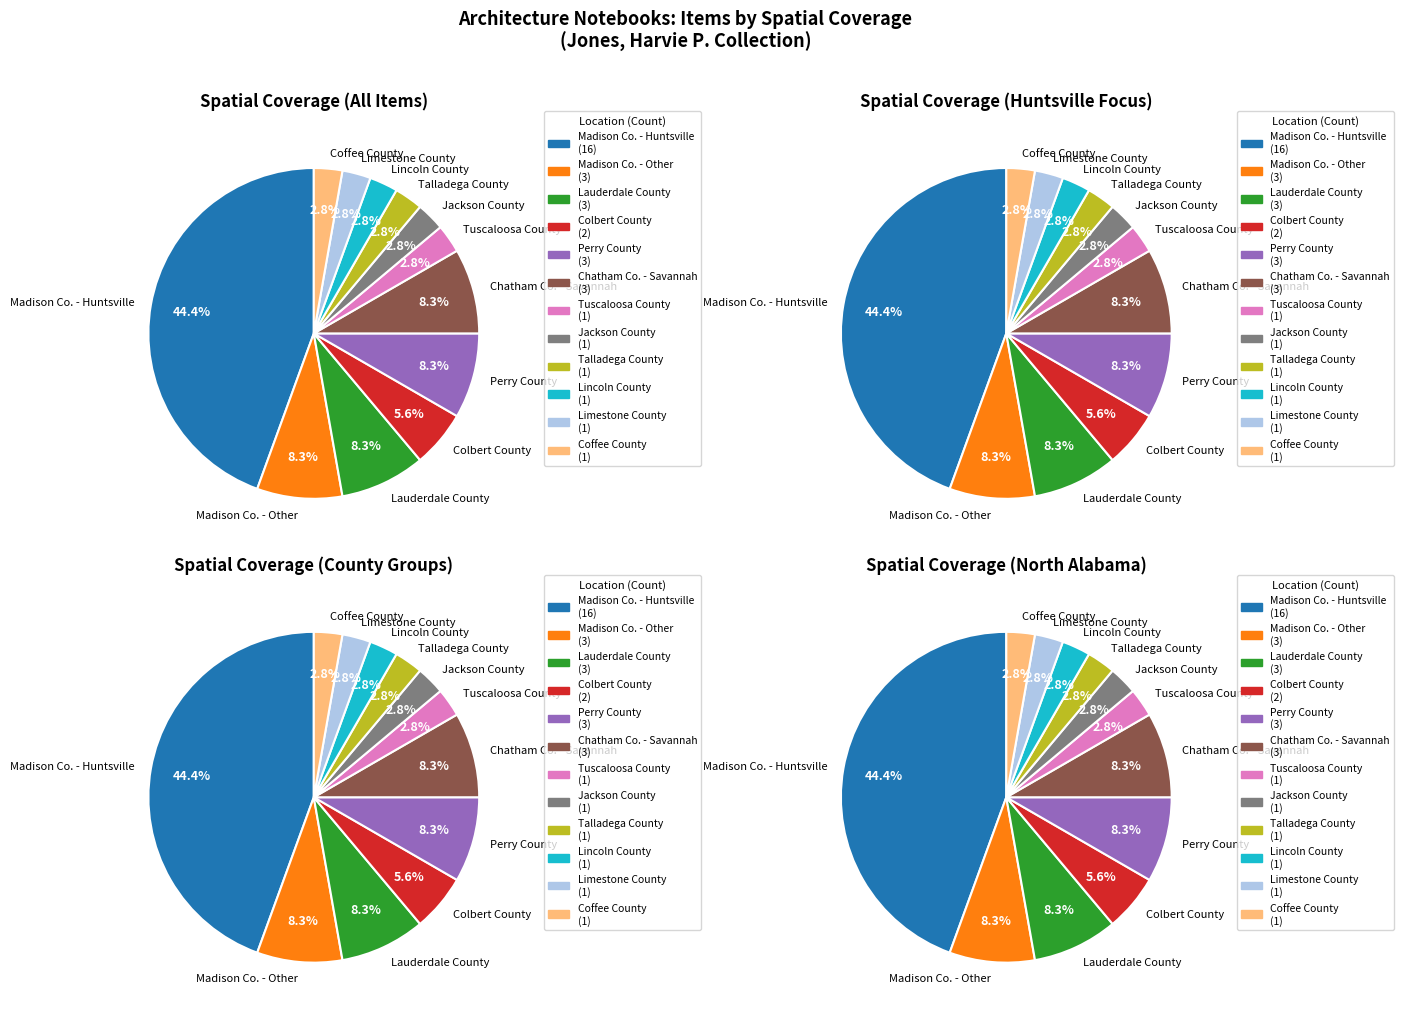

Between Jackson County and Talladega County, which is larger?

Jackson County